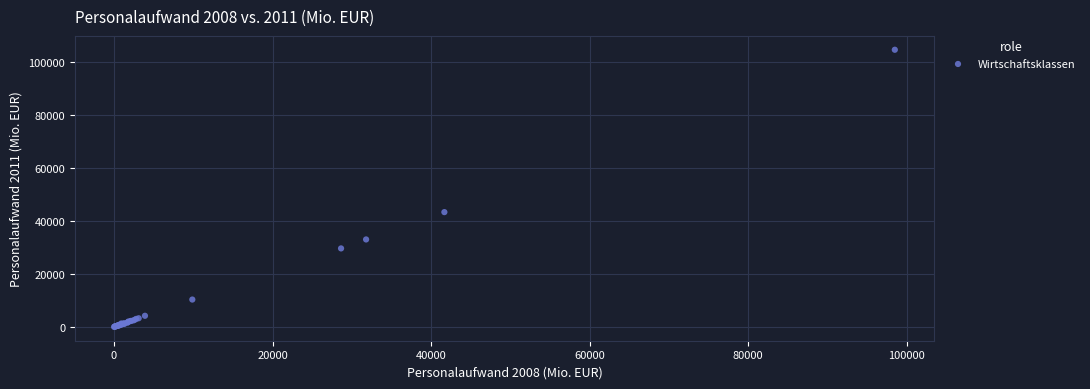

What Y value in the scatter plot is closest to 52306?

43318.8